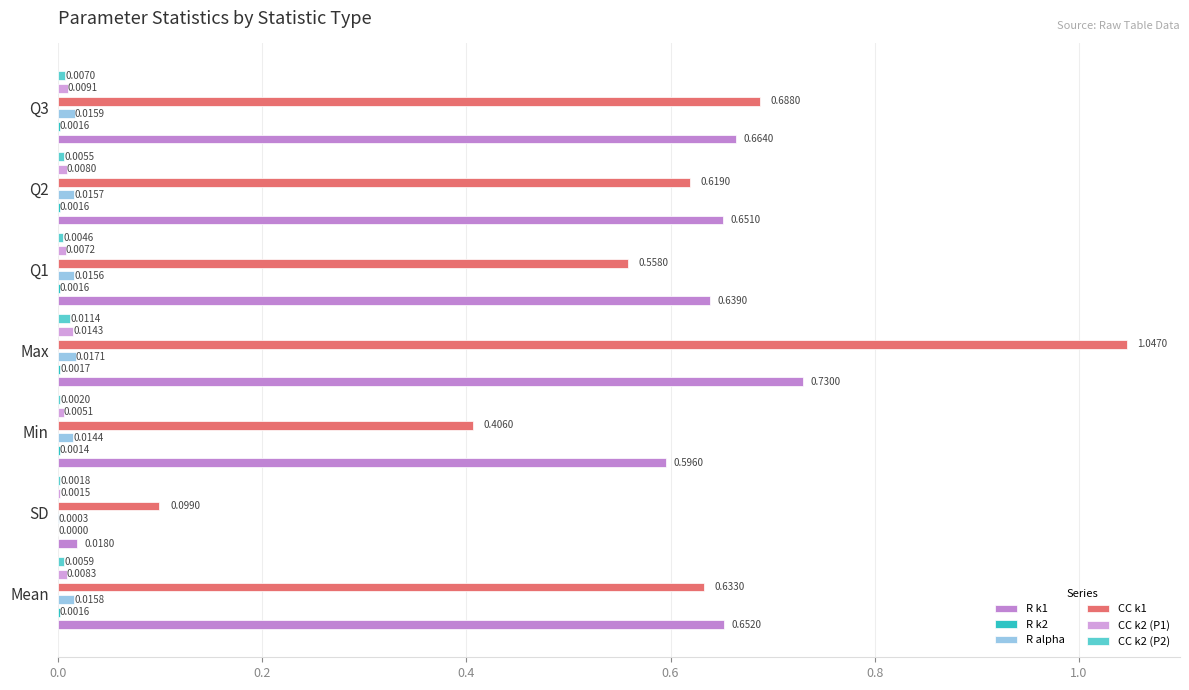

What is the difference between the highest and lowest values at Q2?

0.6